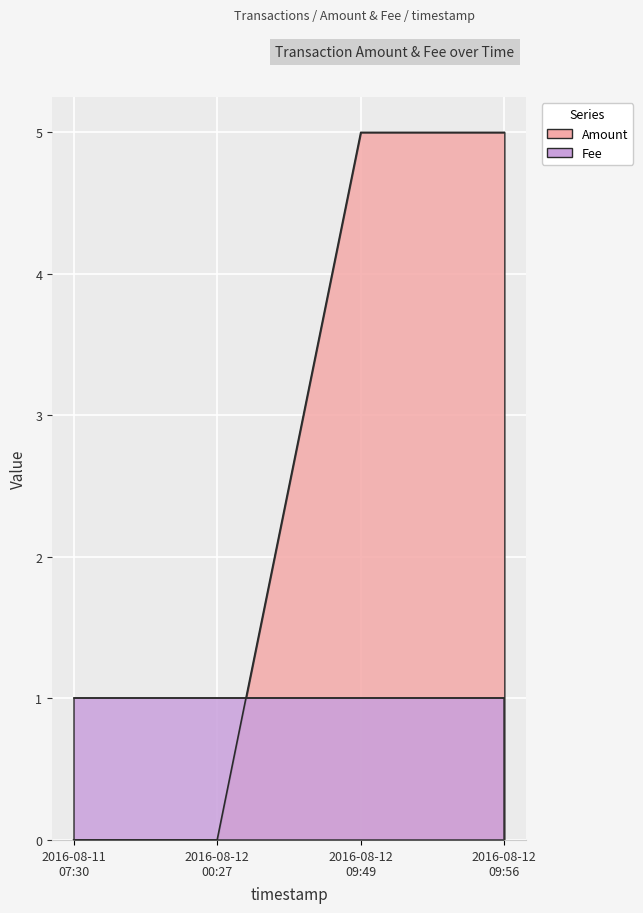

The value at 2016-08-12 09:56 is 2. True or false?

False